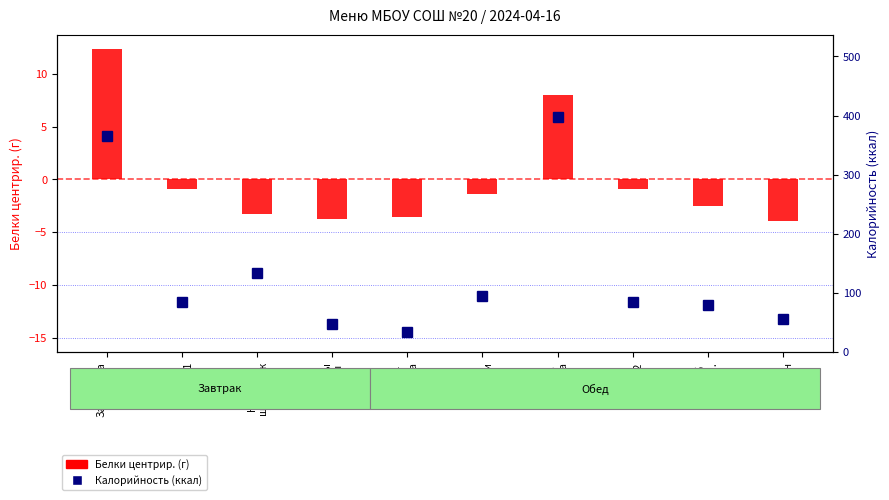

What is the greatest value displayed?

397.6